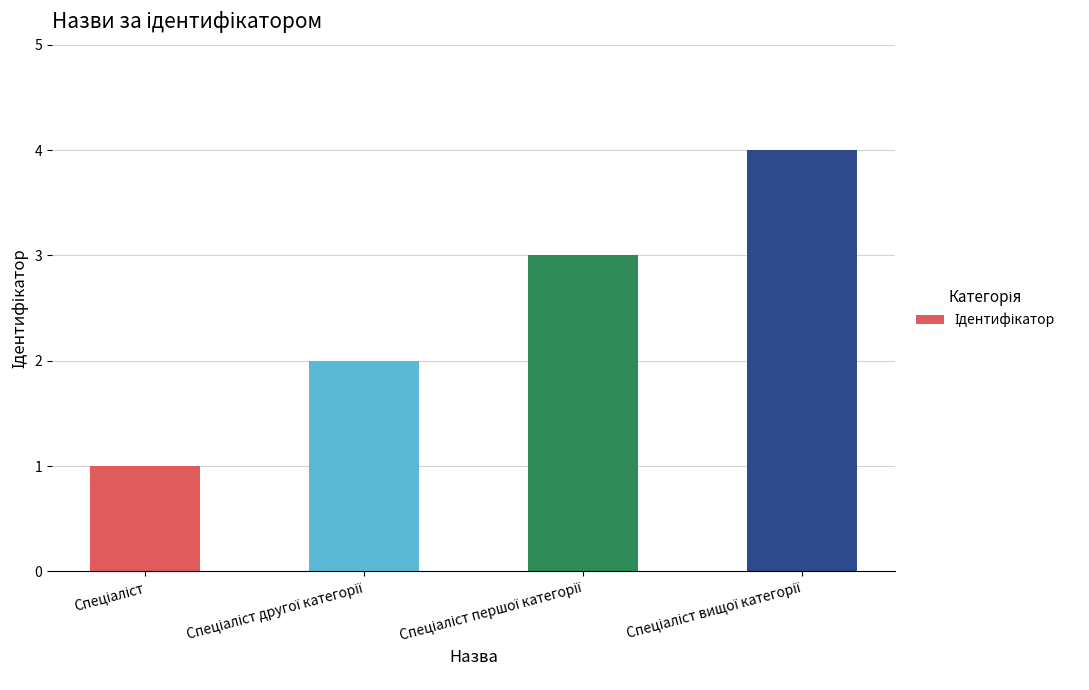

What is the difference between the maximum and minimum values?

3